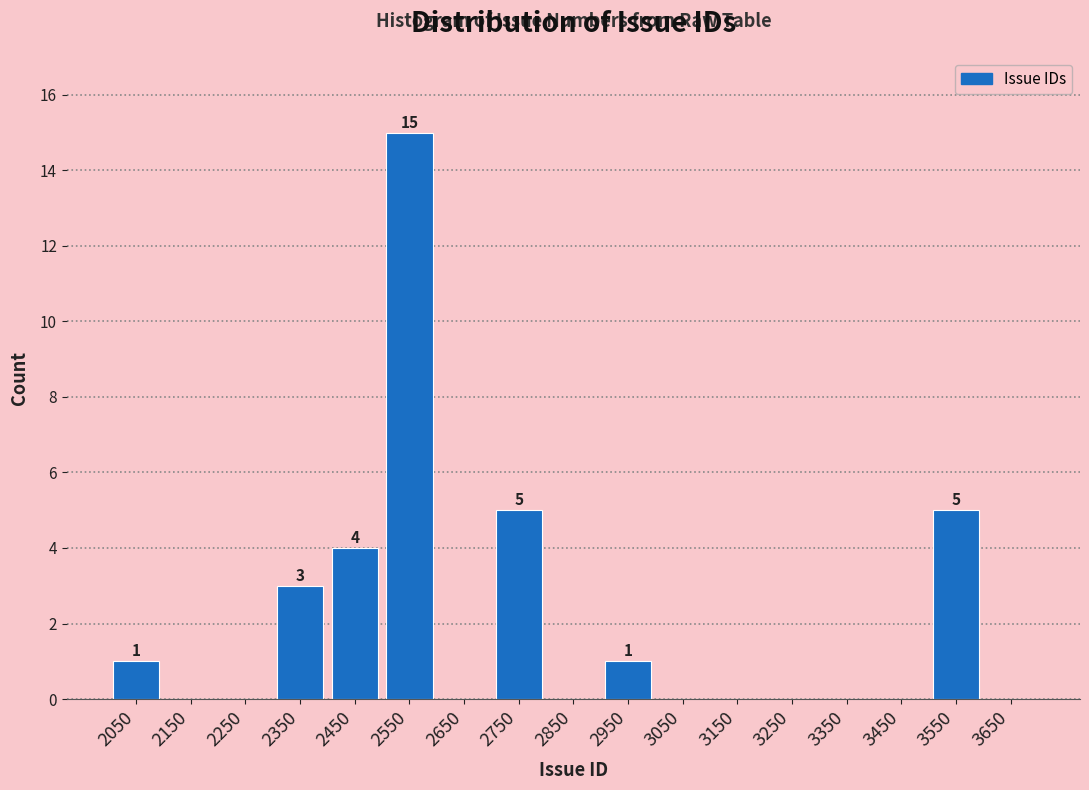

Which range on the x-axis has the tallest bar?

2500 to 2600